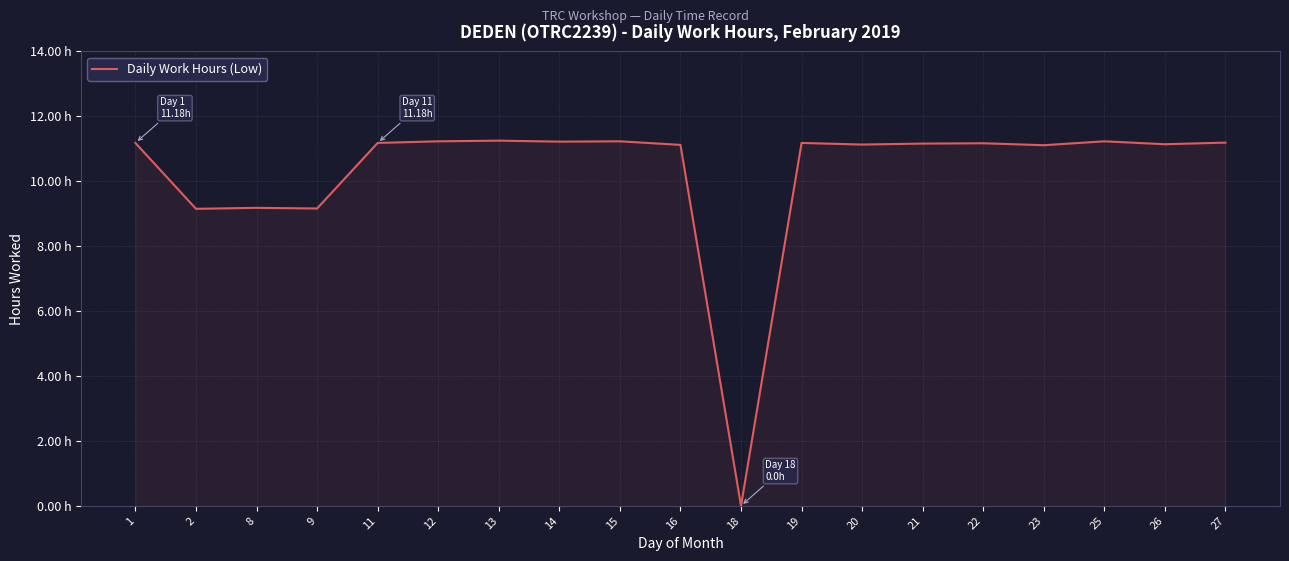

Does the chart have visible grid lines?

Yes